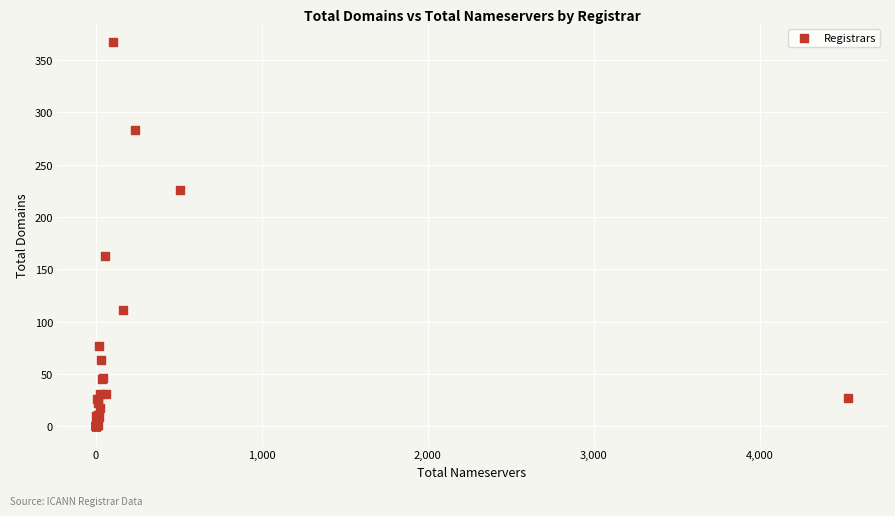

What Y value in the scatter plot is closest to 183?

163